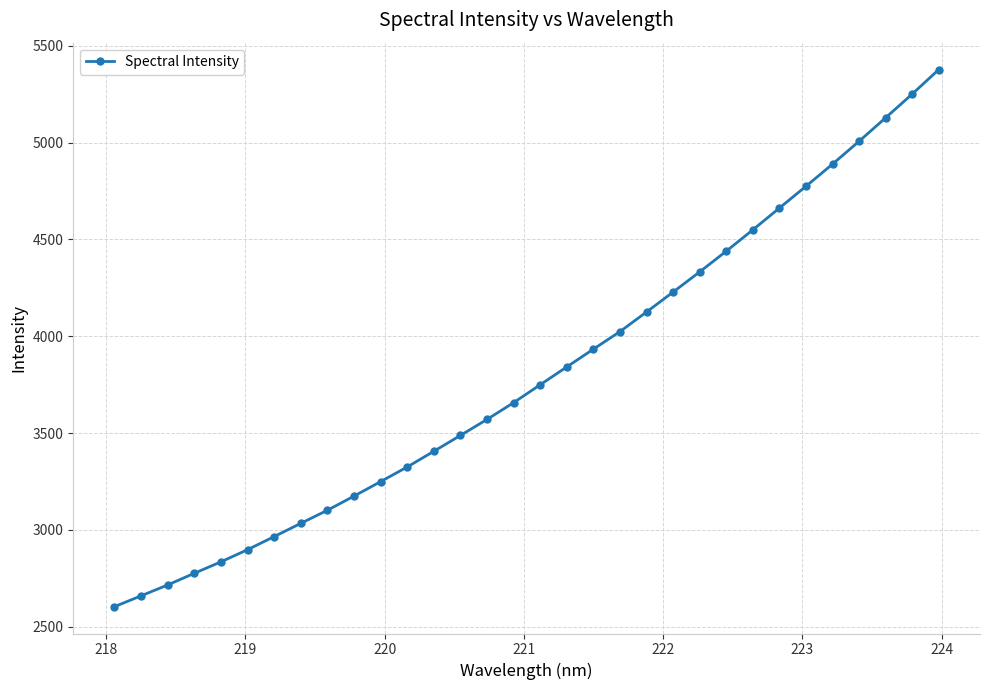

What is the maximum value shown in the chart?

5378.2